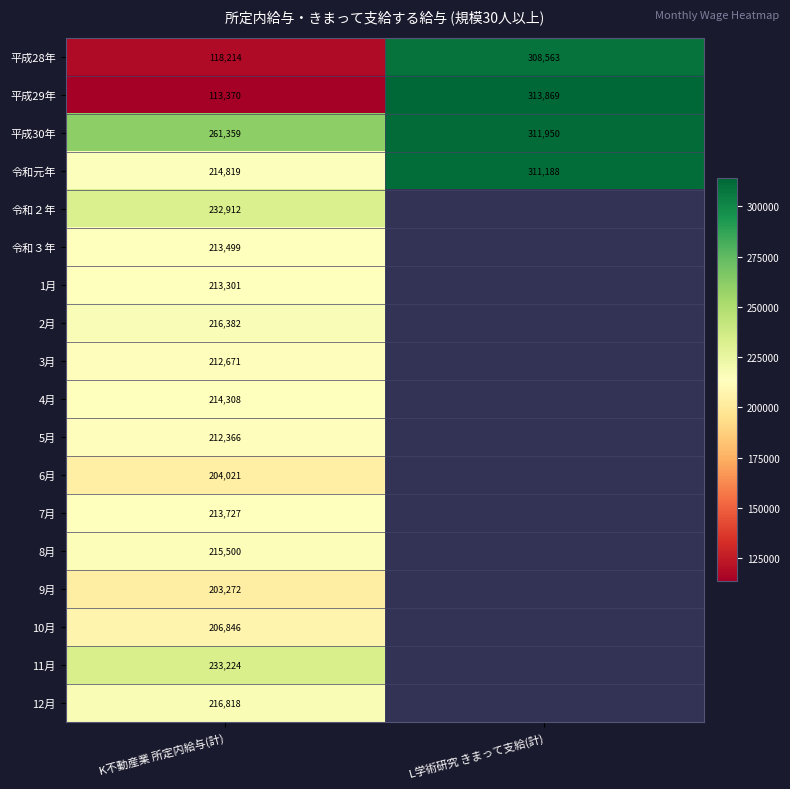

The 10月 series shows 125376 at K不動産業 所定内給与(計). True or false?

False